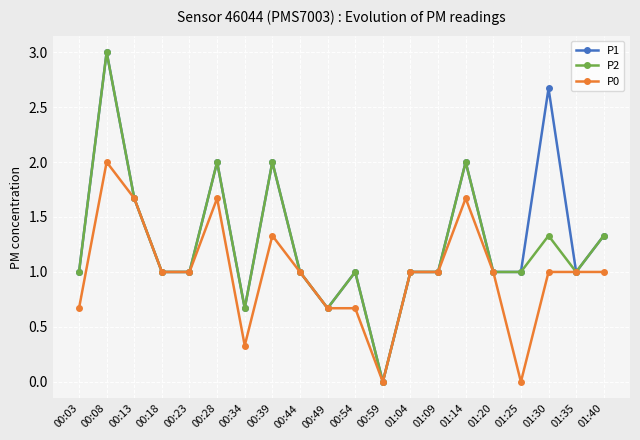

The P0 series shows 0.7 at 00:03. True or false?

True